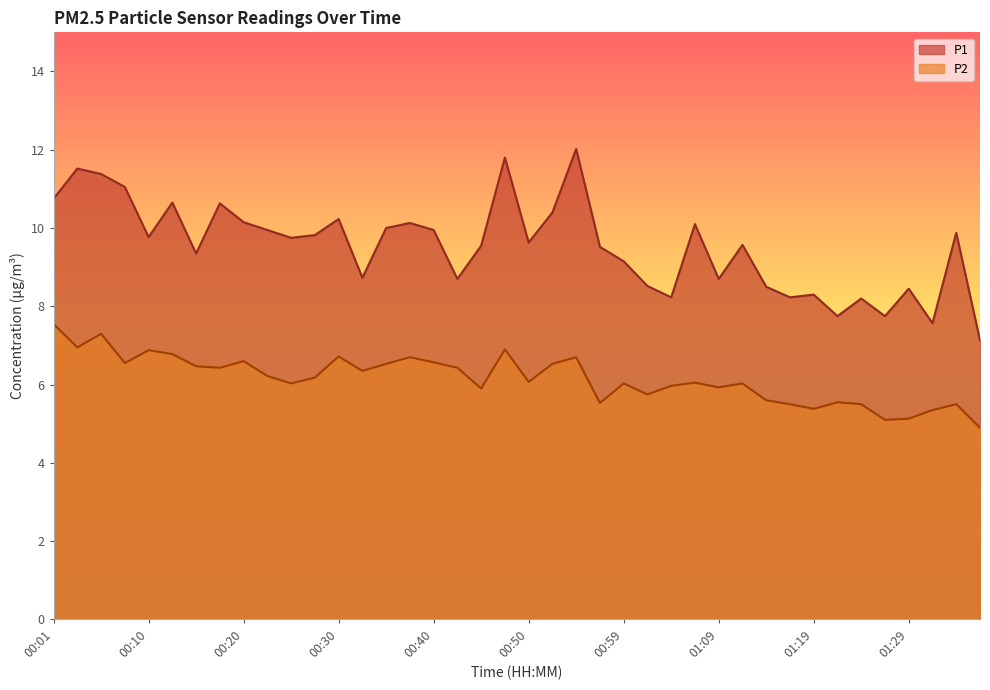

What is the label of the 33rd point from the right?

00:18